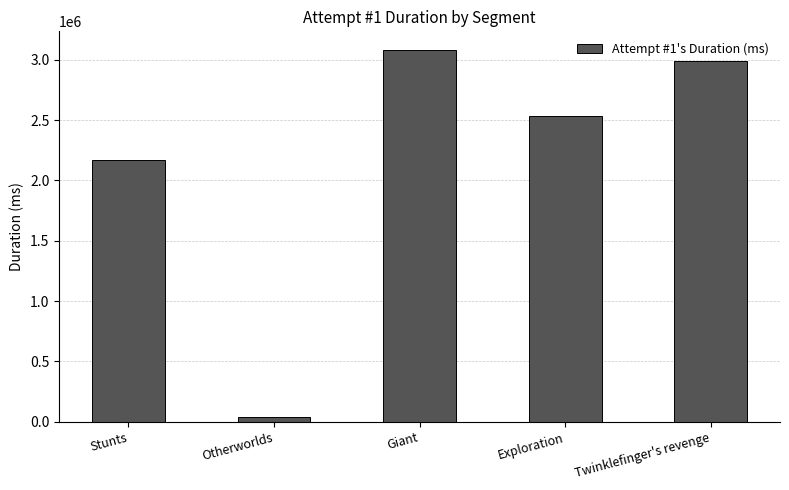

What is the difference between the maximum and minimum values?

3044196